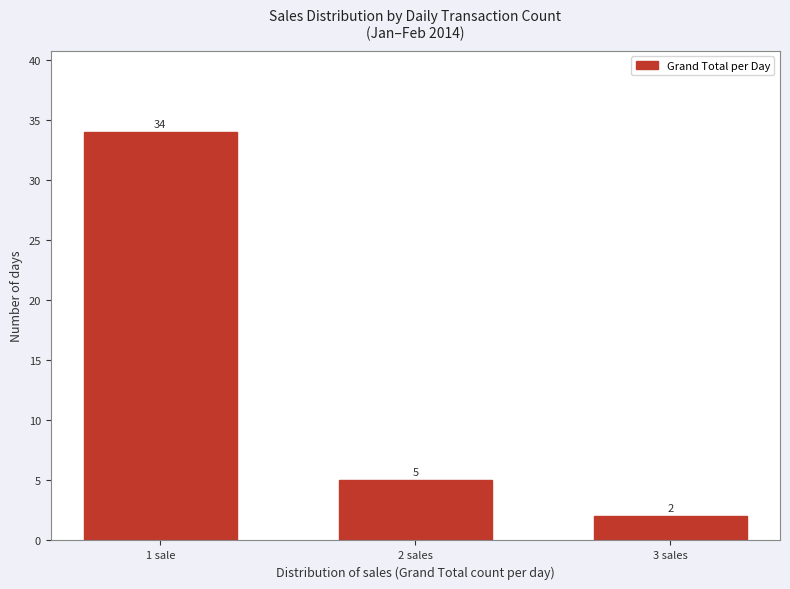

Reading left to right, what are all the values shown in this chart?

1 sale=34	2 sales=5	3 sales=2